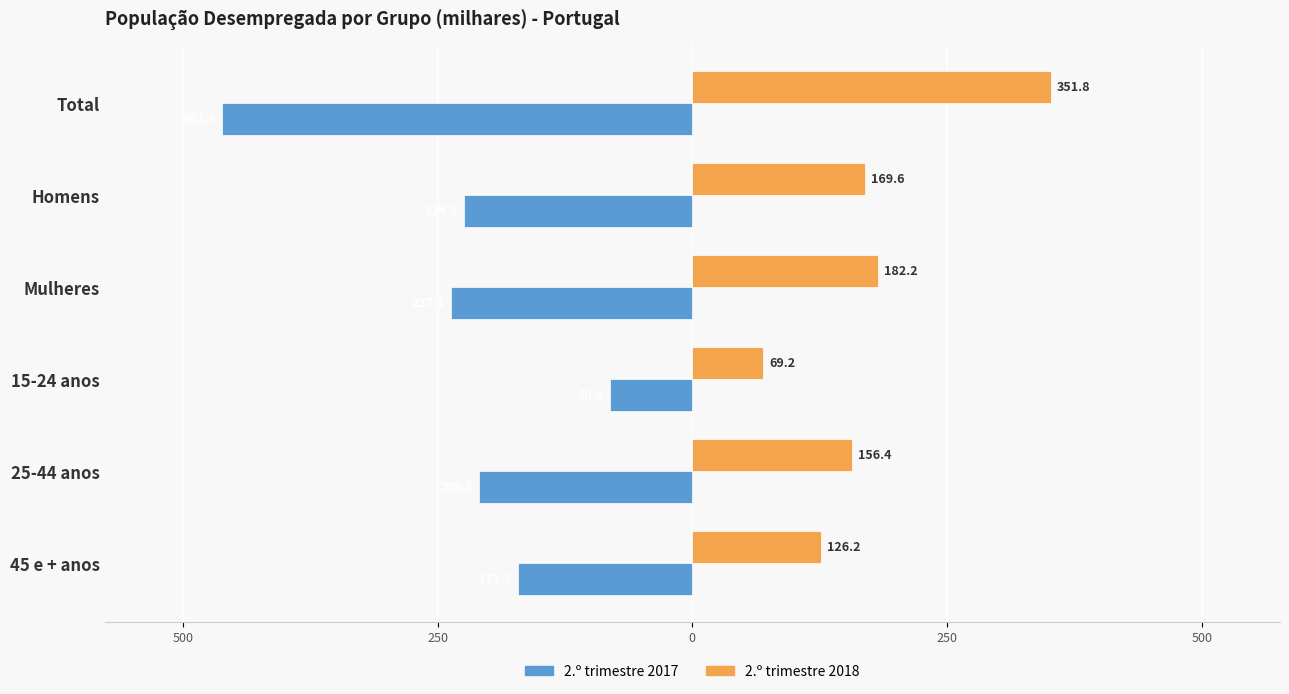

What is the difference between the maximum and minimum values in the 2.º trimestre 2018 series?

282.6